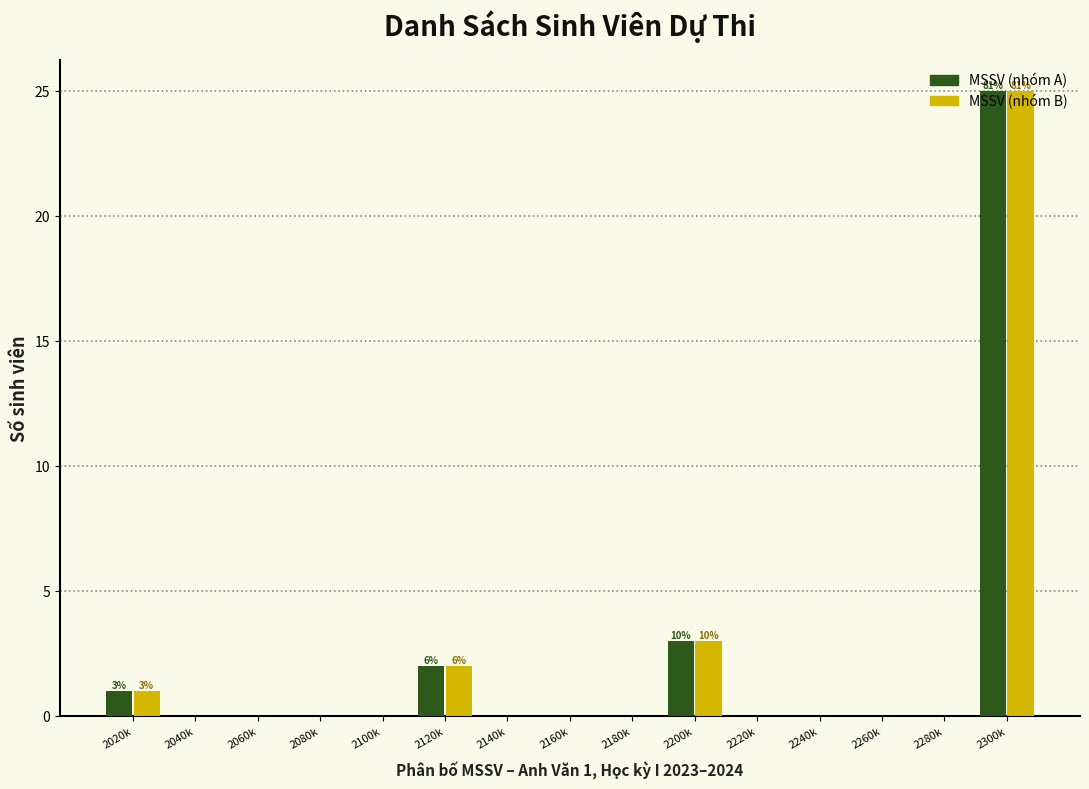

At which category is the sum across all series the highest?

2300k